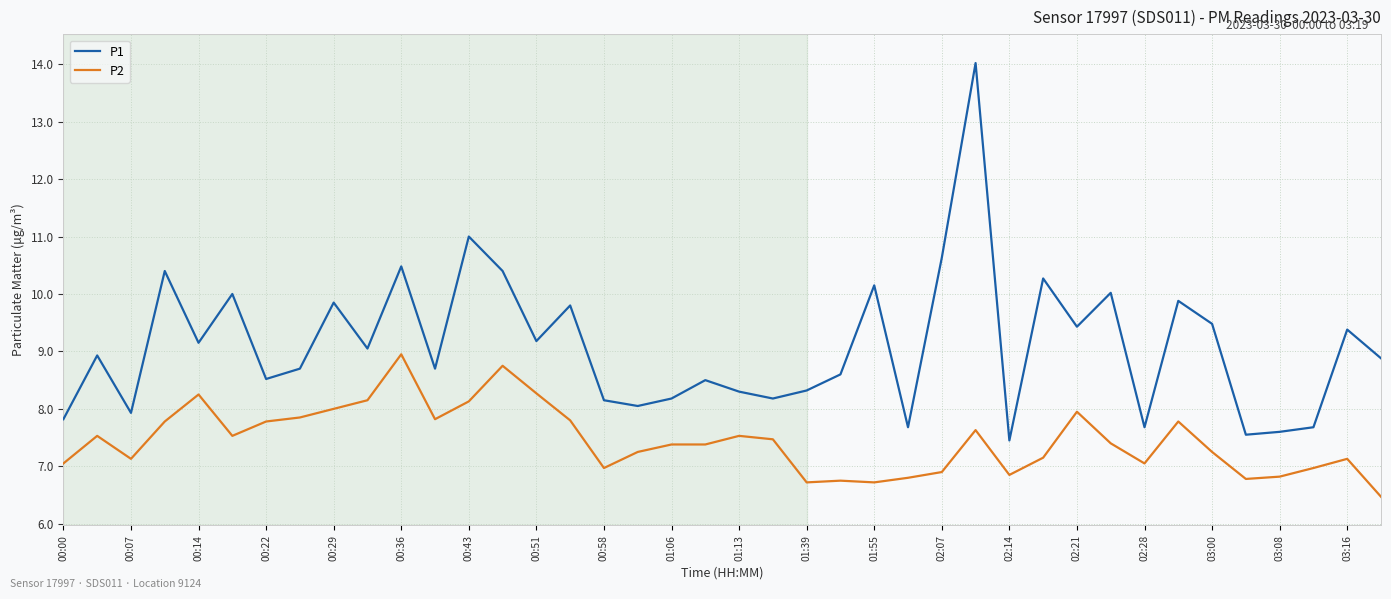

True or false: P2 and P1 cross at least once.

False